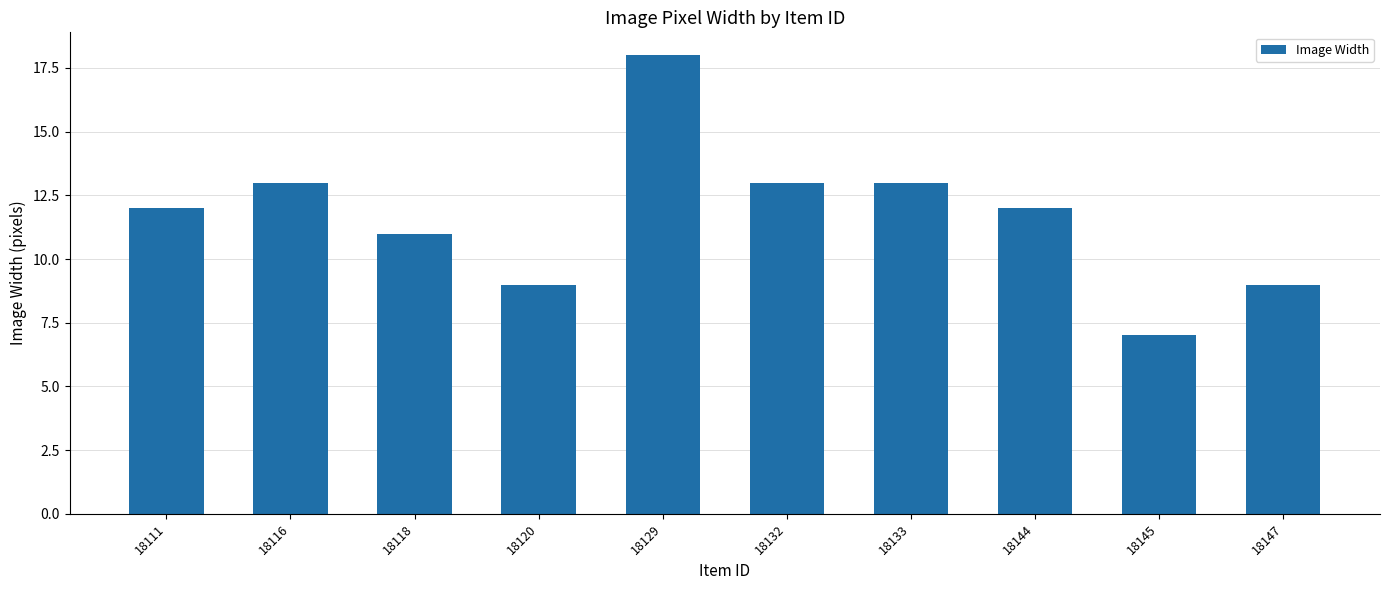

Reading right to left, list all the values displayed in this chart.

9	7	12	13	13	18	9	11	13	12